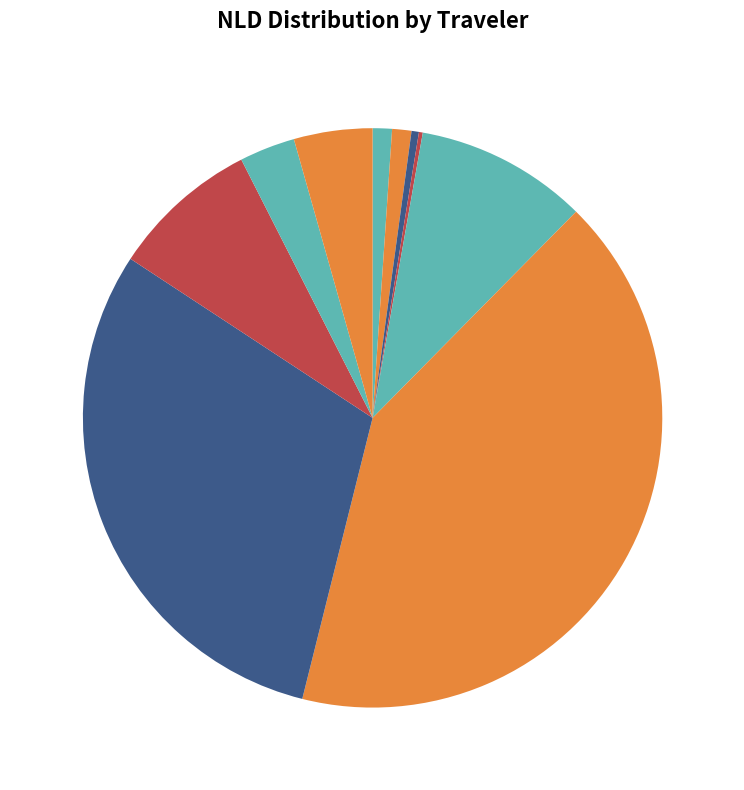

Does panda80 8.26% represent more than half of the total?

No